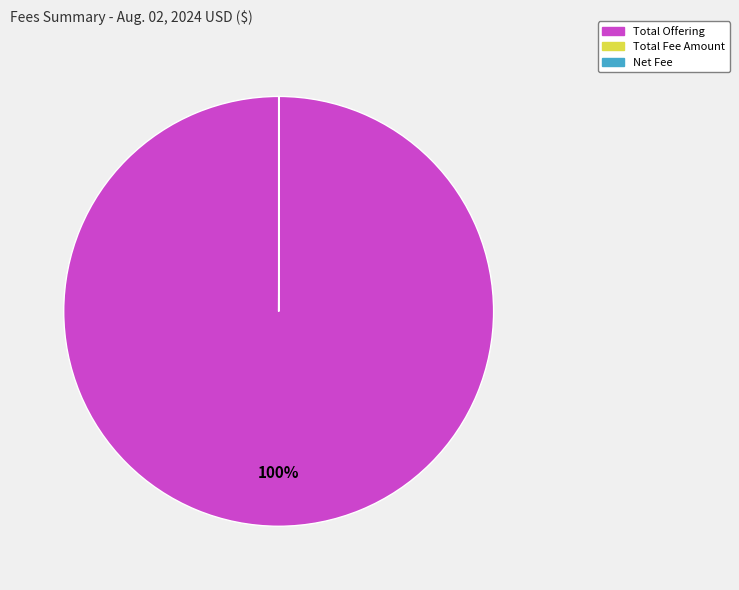

True or false: Total Offering accounts for 85% of the total.

False